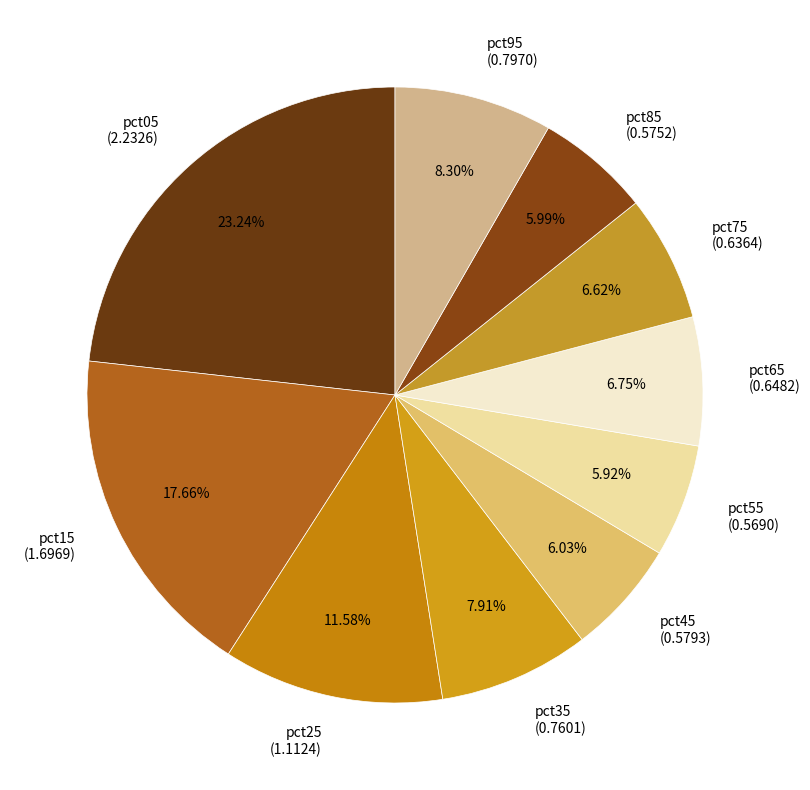

Between pct35 and pct55, which is larger?

pct35